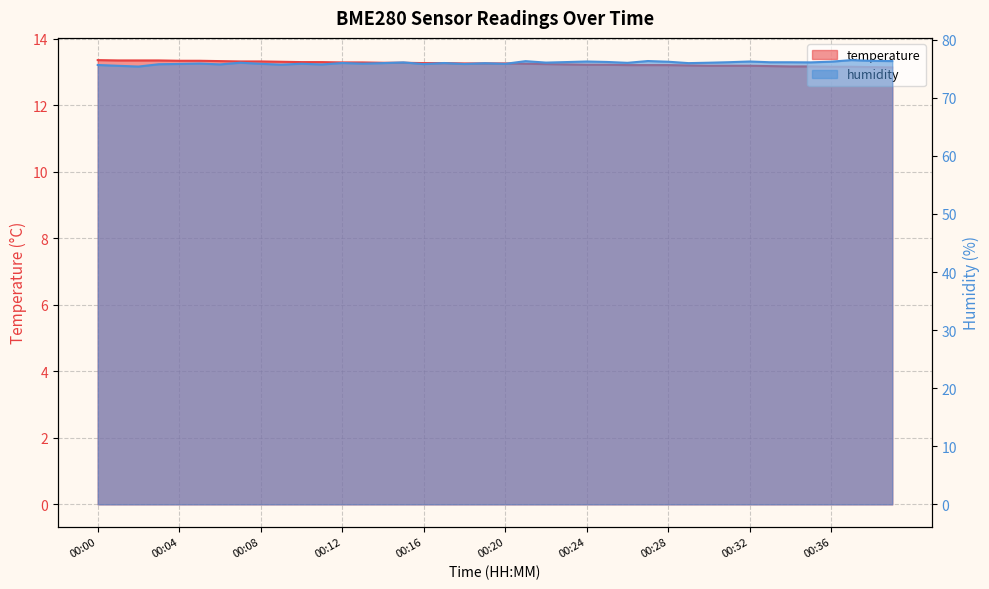

Does the chart display data point markers on the line(s)?

No